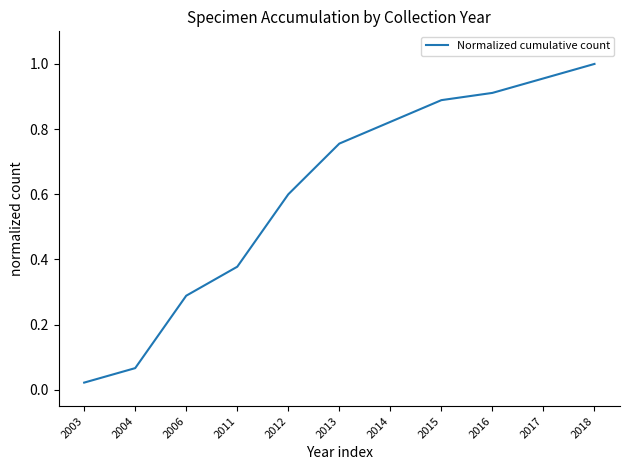

Rank the categories by value from lowest to highest.

2003, 2004, 2006, 2011, 2012, 2013, 2014, 2015, 2016, 2017, 2018